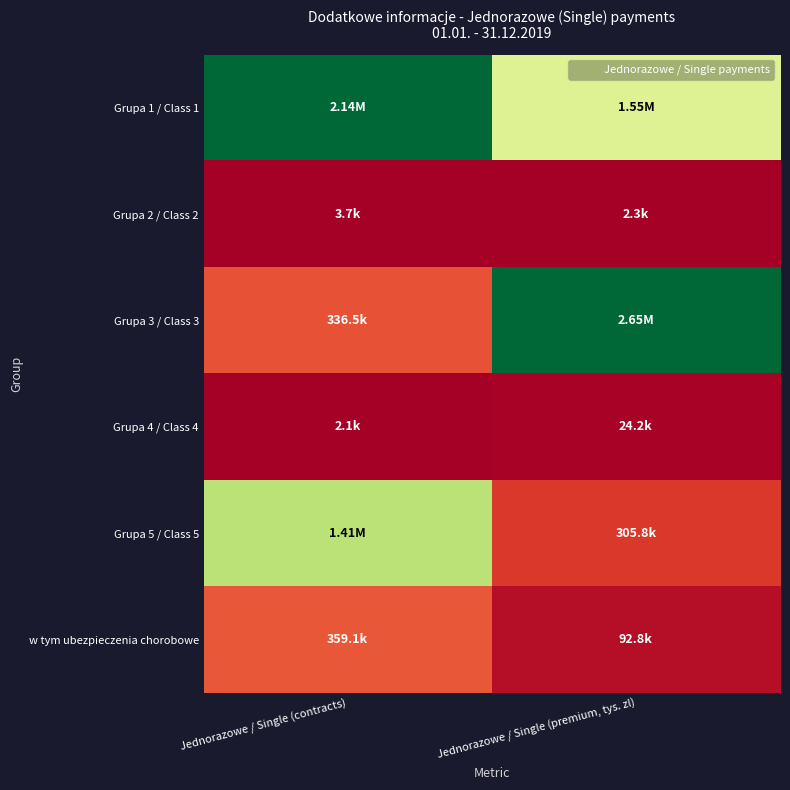

Reading left to right, list all the values displayed in this chart.

Grupa 1 / Class 1: Jednorazowe / Single (contracts)=1.0	Jednorazowe / Single (premium, tys. zl)=0.6
Grupa 2 / Class 2: Jednorazowe / Single (contracts)=0.0	Jednorazowe / Single (premium, tys. zl)=0.0
Grupa 3 / Class 3: Jednorazowe / Single (contracts)=0.2	Jednorazowe / Single (premium, tys. zl)=1.0
Grupa 4 / Class 4: Jednorazowe / Single (contracts)=0.0	Jednorazowe / Single (premium, tys. zl)=0.0
Grupa 5 / Class 5: Jednorazowe / Single (contracts)=0.7	Jednorazowe / Single (premium, tys. zl)=0.1
w tym ubezpieczenia chorobowe: Jednorazowe / Single (contracts)=0.2	Jednorazowe / Single (premium, tys. zl)=0.0